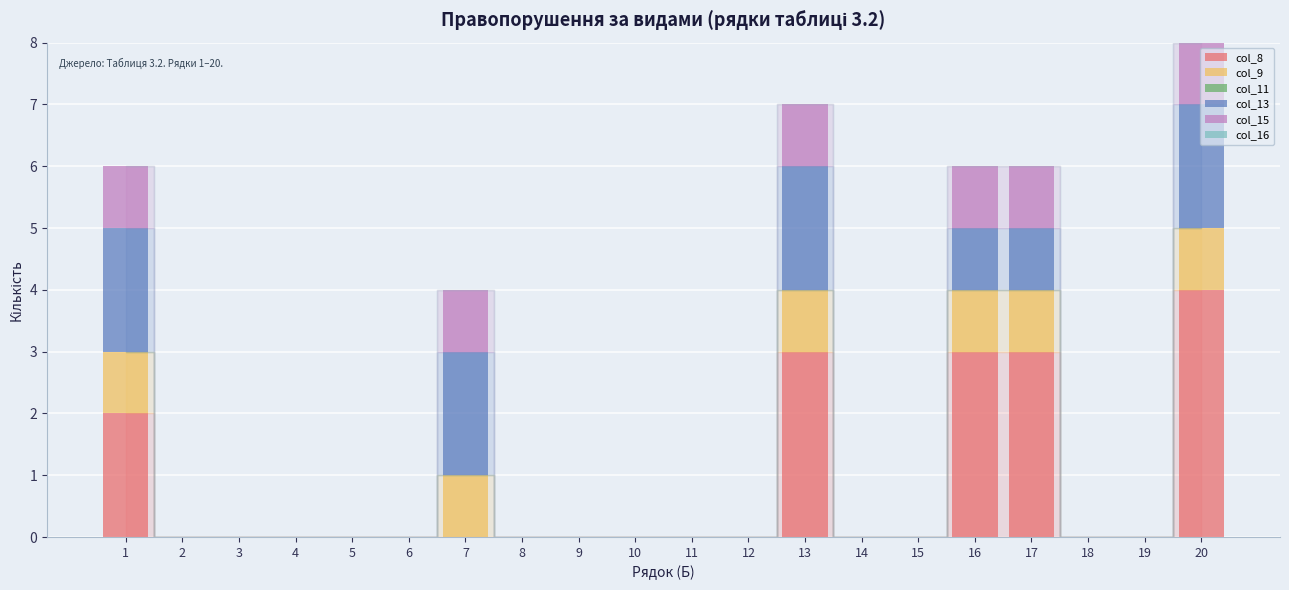

At which category is the sum across all series the highest?

20